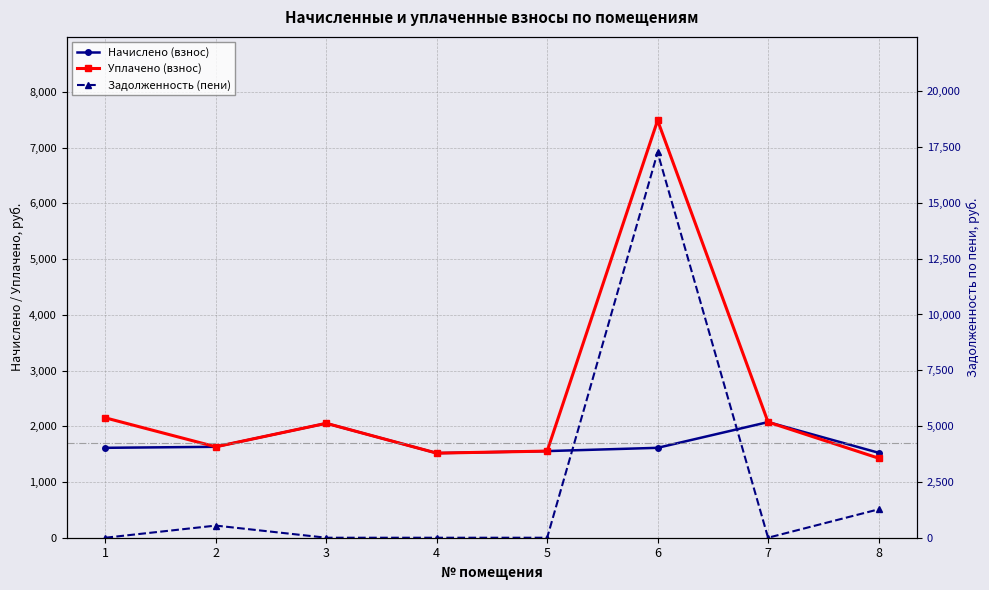

How many interior local peaks does the Уплачено (взнос) series have?

2